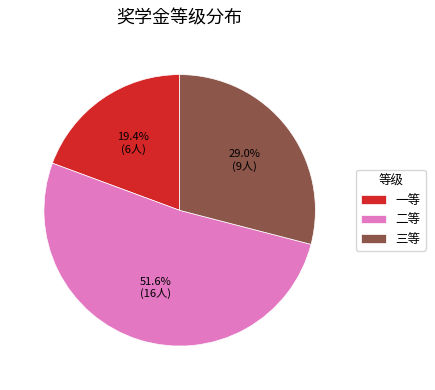

What percentage is the 二等 slice, to the nearest percent?

52%